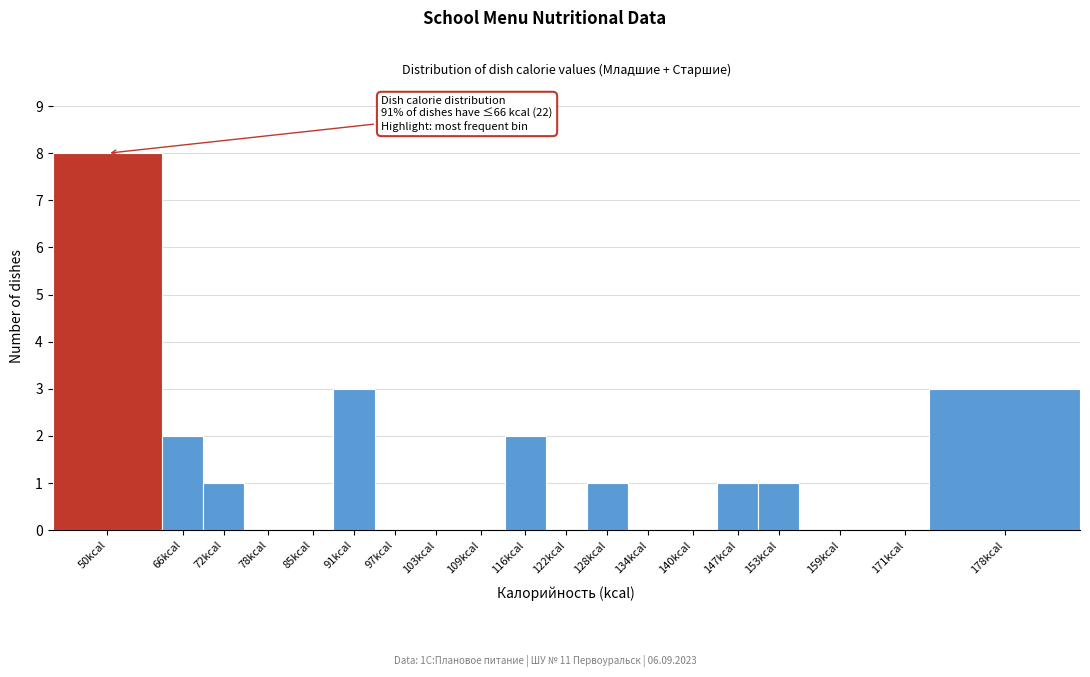

Reading right to left, list all the values displayed in this chart.

178kcal=3	171kcal=0	159kcal=0	153kcal=1	147kcal=1	140kcal=0	134kcal=0	128kcal=1	122kcal=0	116kcal=2	109kcal=0	103kcal=0	97kcal=0	91kcal=3	85kcal=0	78kcal=0	72kcal=1	66kcal=2	50kcal=8